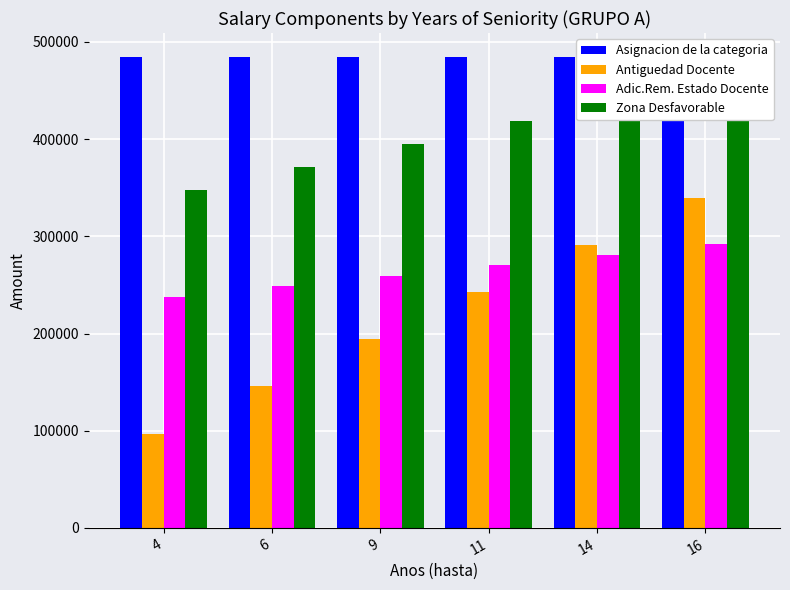

What is the smallest value displayed?

96994.2